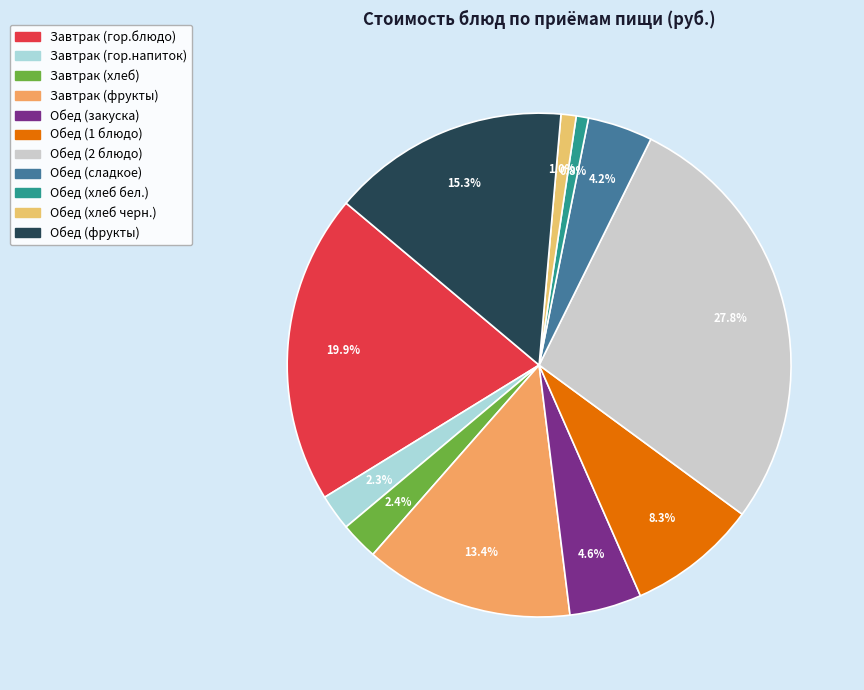

The Завтрак (гор.блюдо) slice represents 29% of the pie. True or false?

False